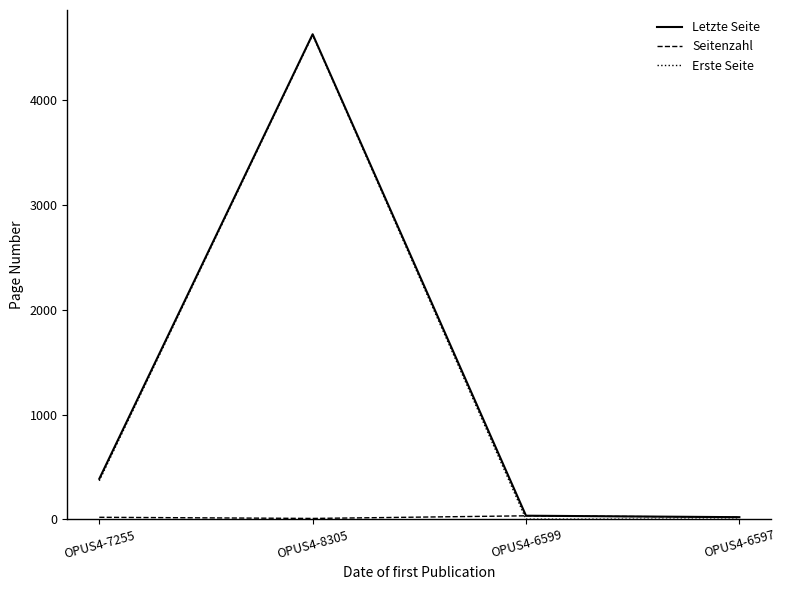

What is the maximum value shown in the chart?

4630